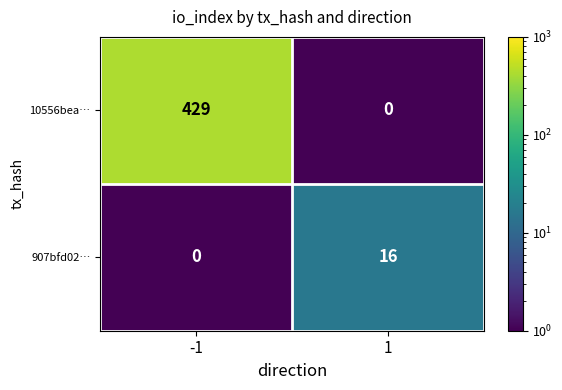

At which category is the sum across all series the highest?

-1